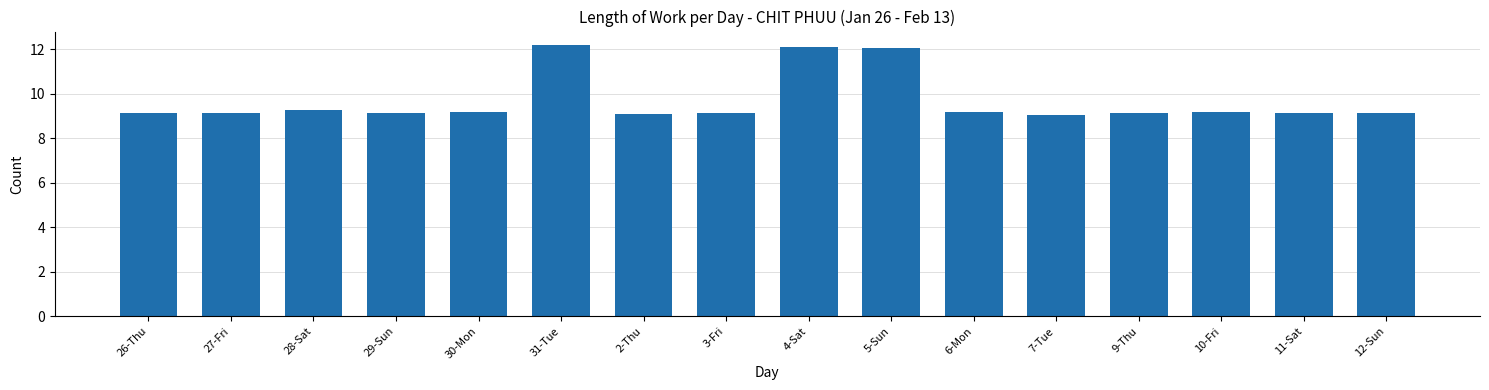

What is the maximum value shown in the chart?

12.2